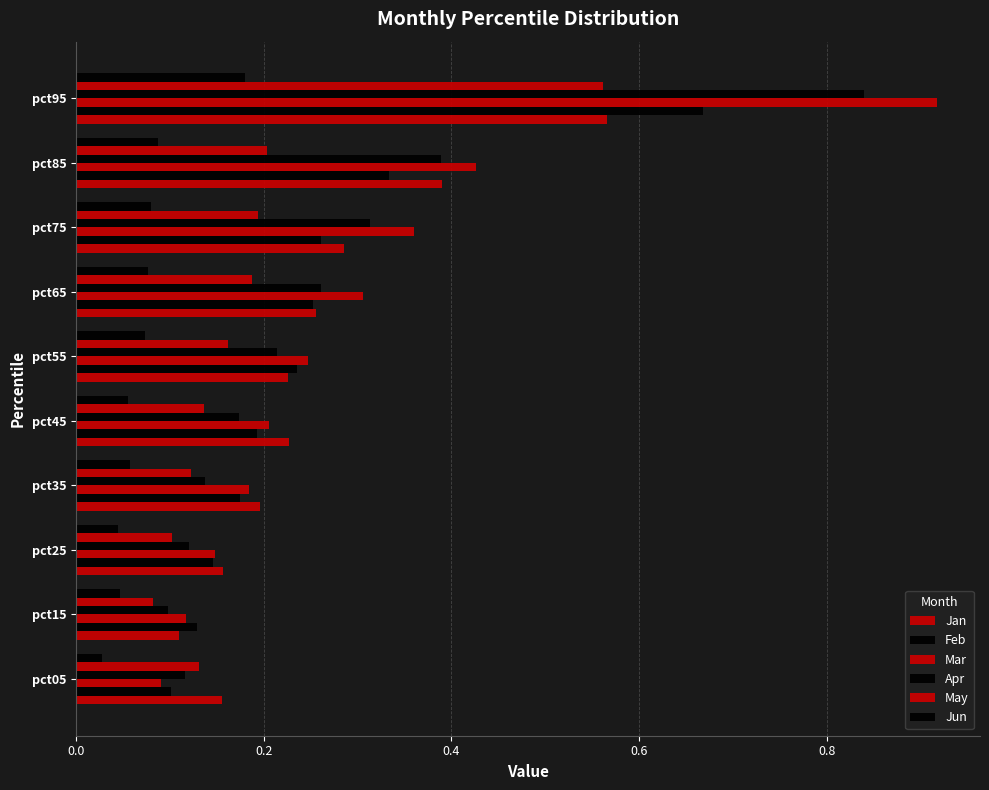

Count the number of data series in this chart.

6